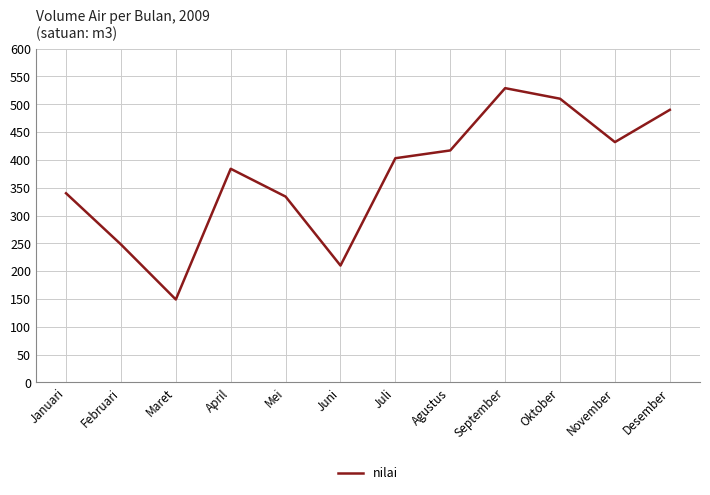

What is the smallest value displayed?

149